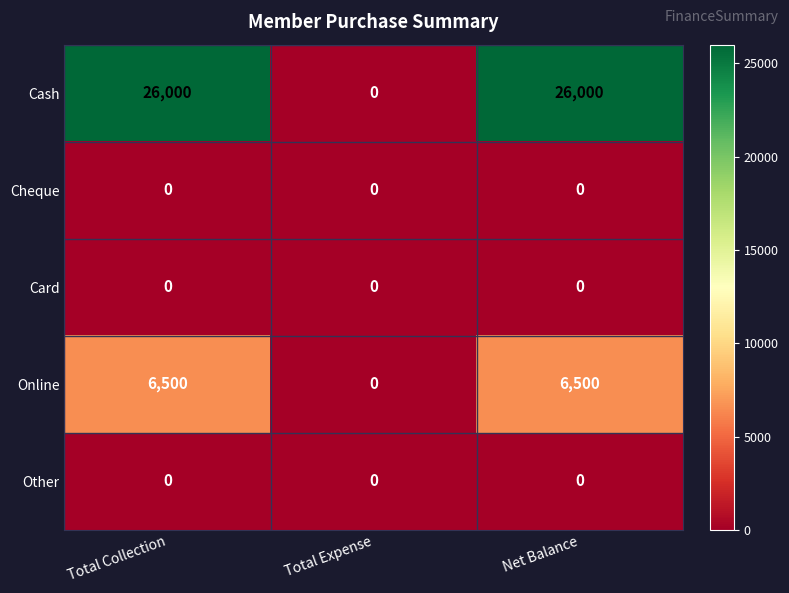

Which series has the widest spread of values?

Cash